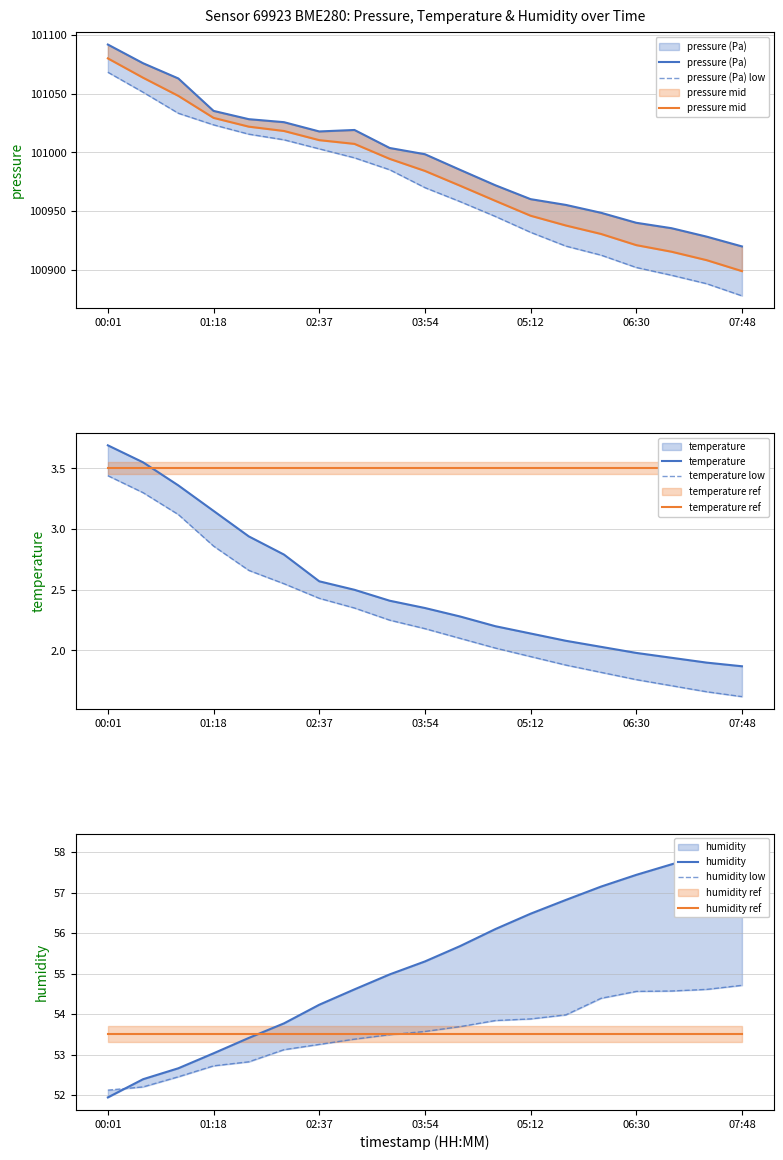

Which category has the lowest value across all series?

07:48